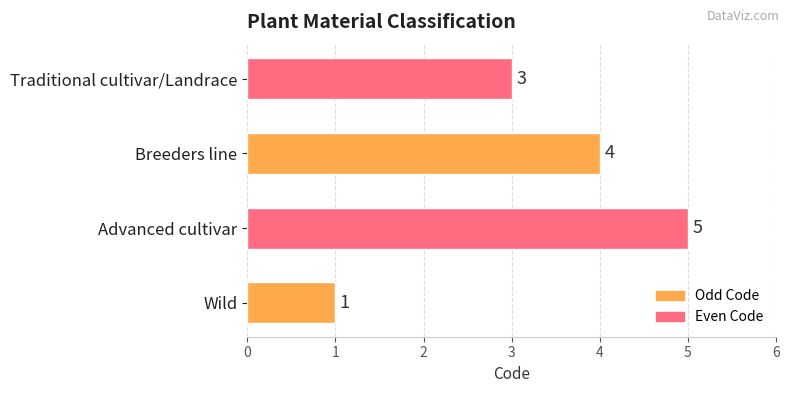

List the labels in order of value, largest first.

Advanced cultivar, Breeders line, Traditional cultivar/Landrace, Wild